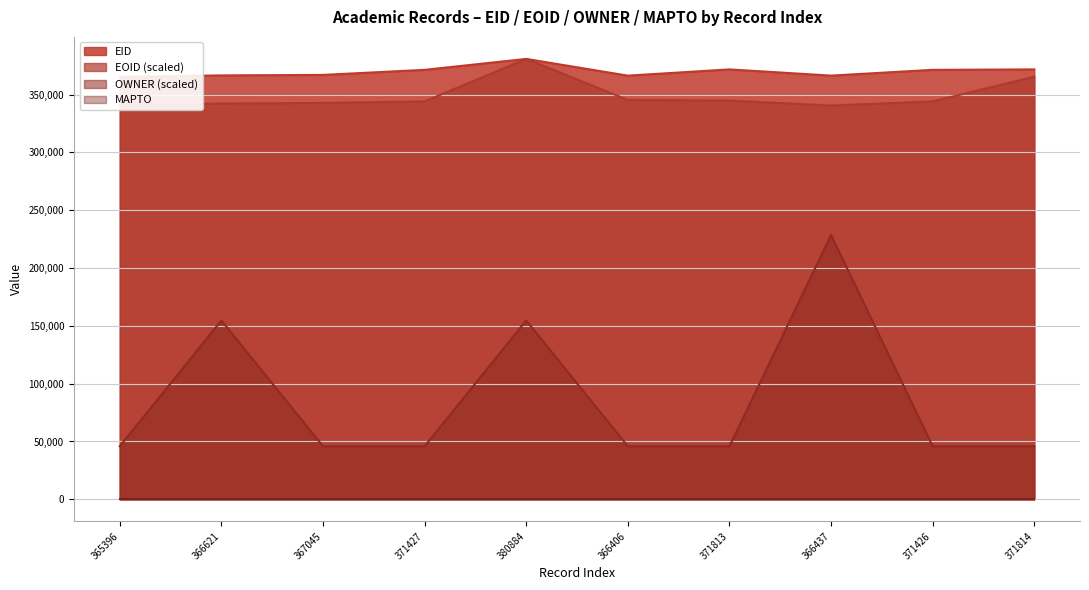

What is the sum of the EOID values at 366406 and 371427?

689574.4